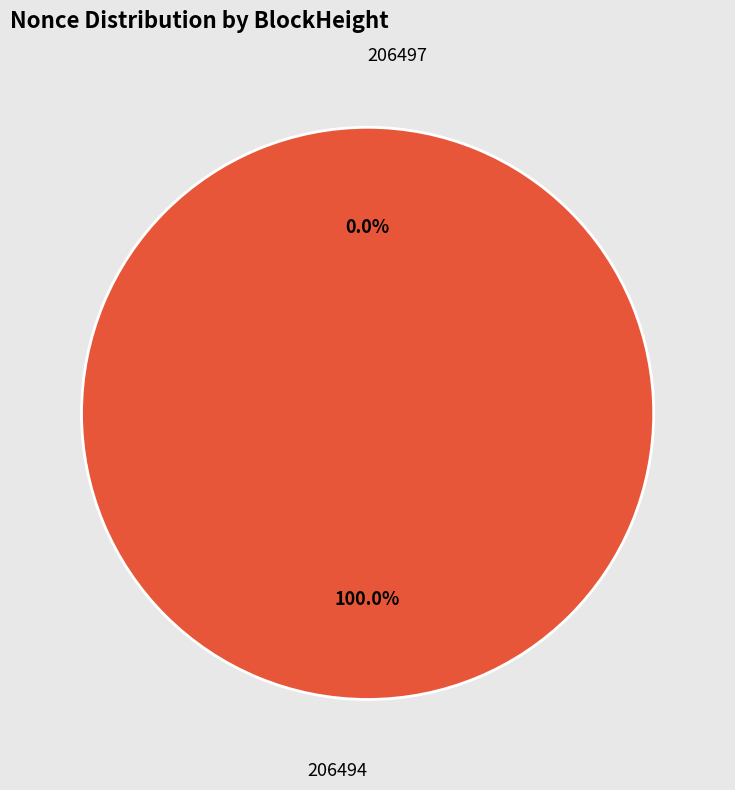

The 206494 slice represents 100% of the pie. True or false?

True